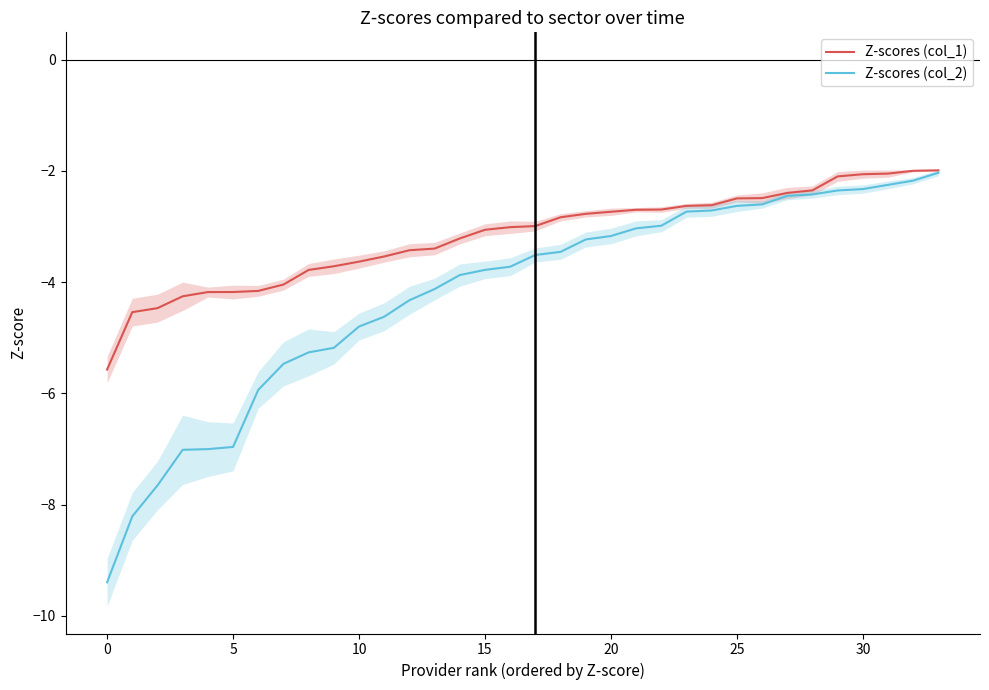

What is the minimum value for Z-scores (col_1)?

-5.6